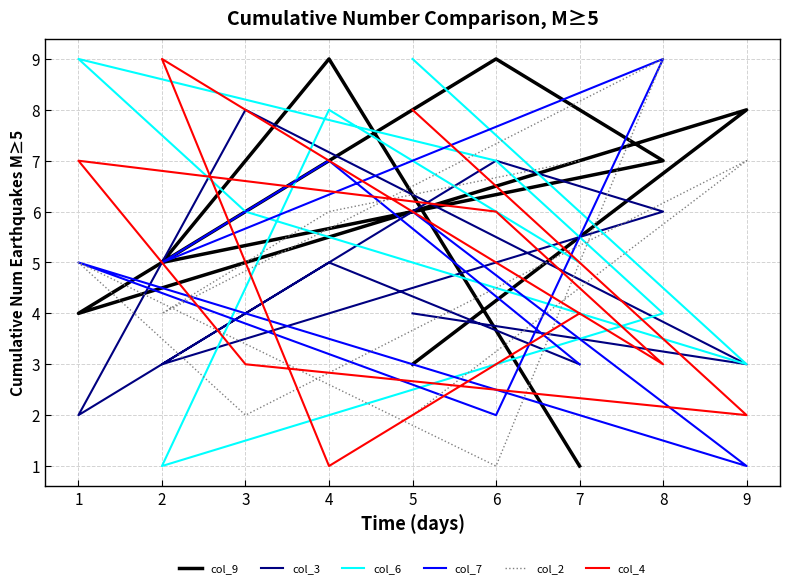

Does the chart display data point markers on the line(s)?

No